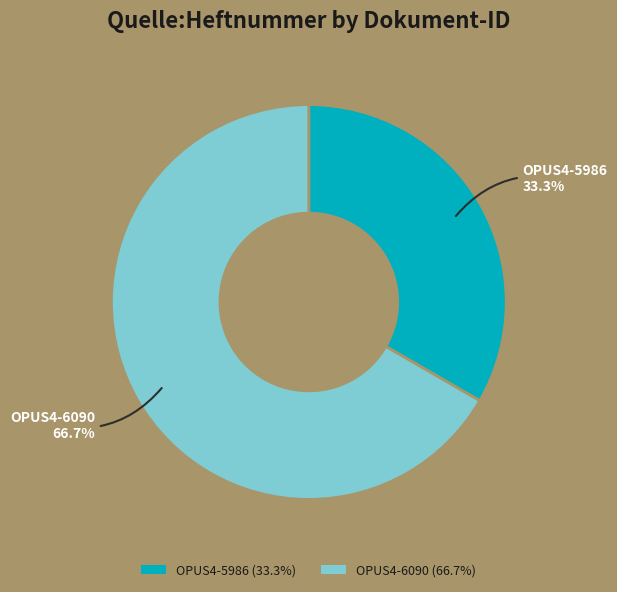

To the nearest percent, what is the difference between the OPUS4-6090 and OPUS4-5986 slice percentages?

33%